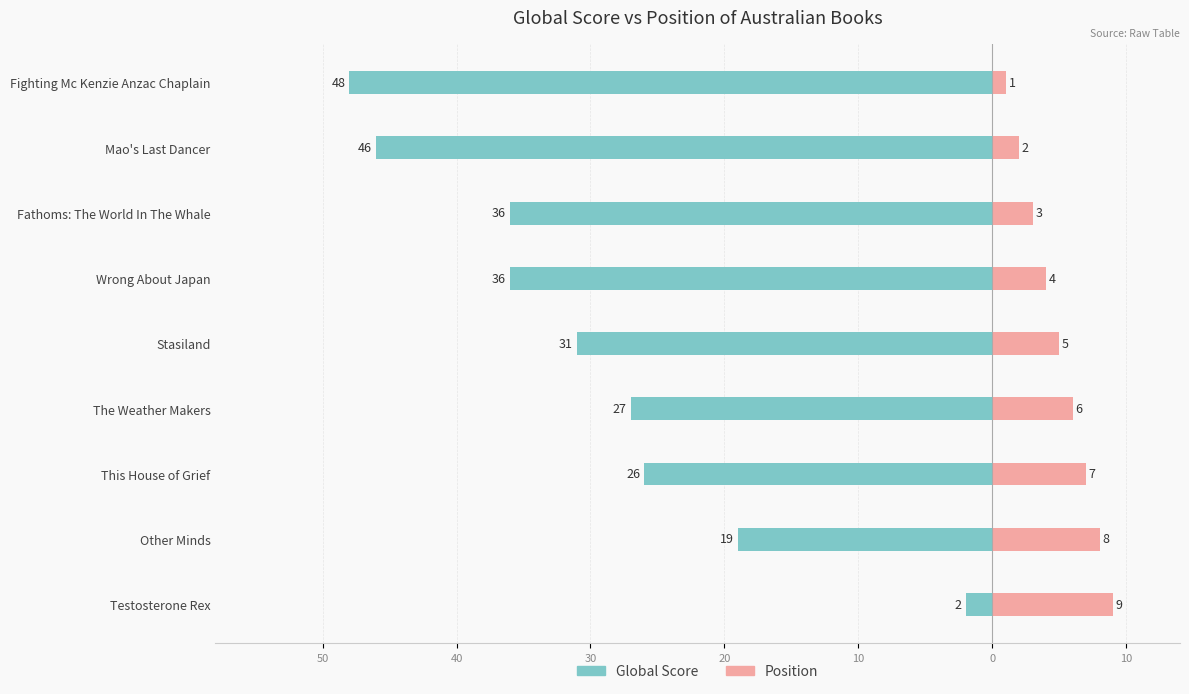

Are the bars horizontal?

Yes